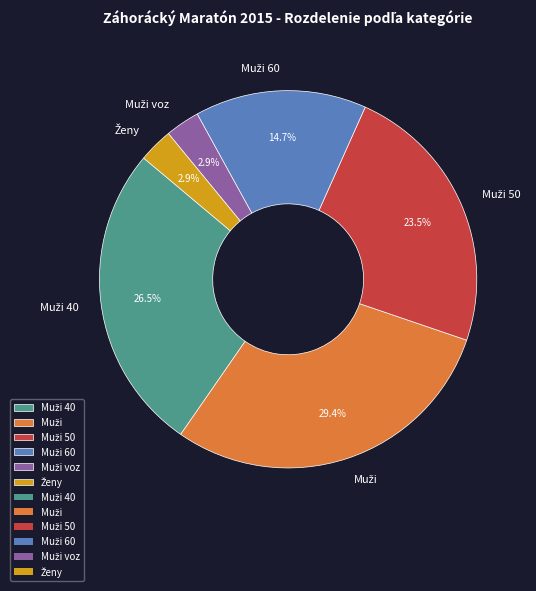

Does any single category account for the majority?

No